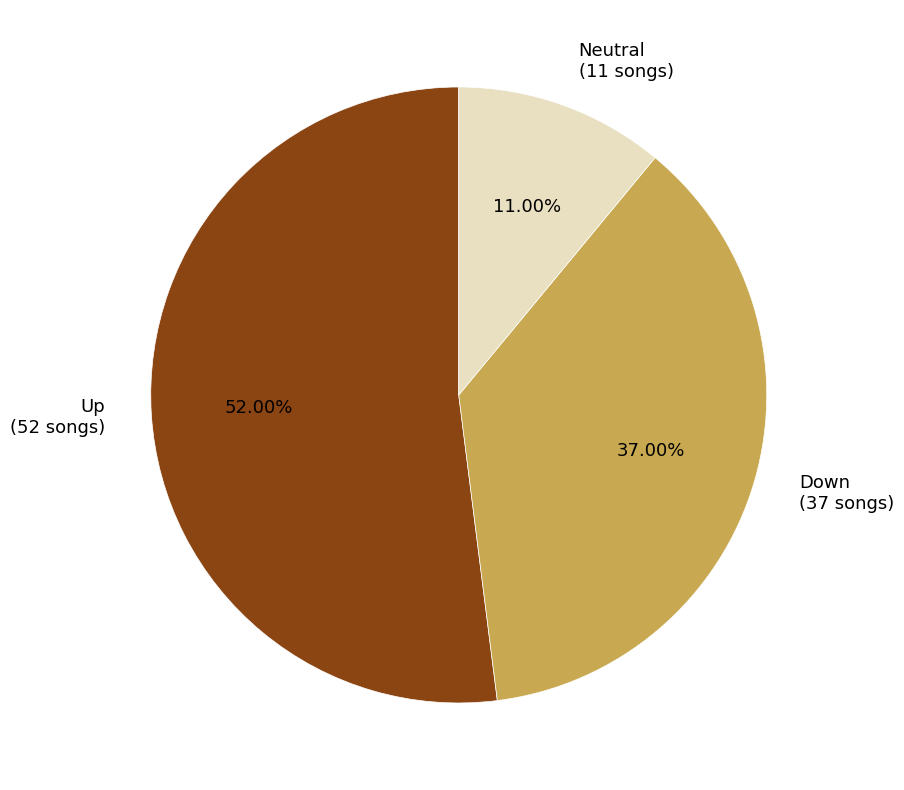

Does any single category account for the majority?

Yes